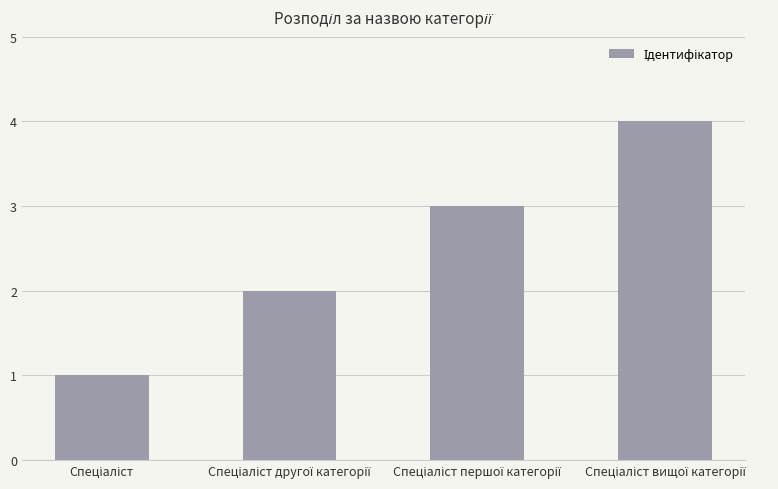

What is the greatest value displayed?

4